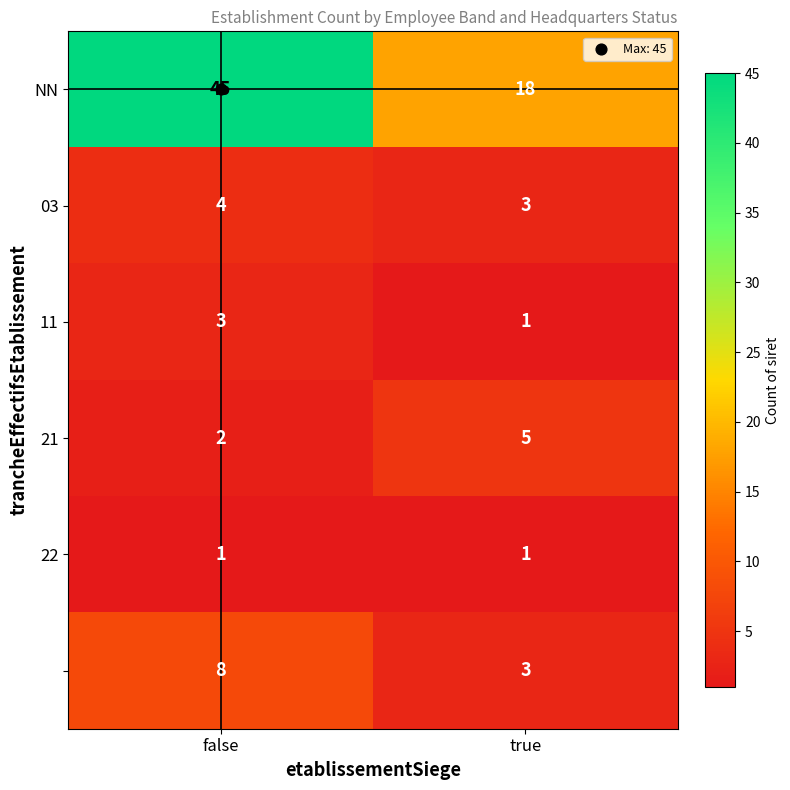

Count the number of categories in the chart.

2